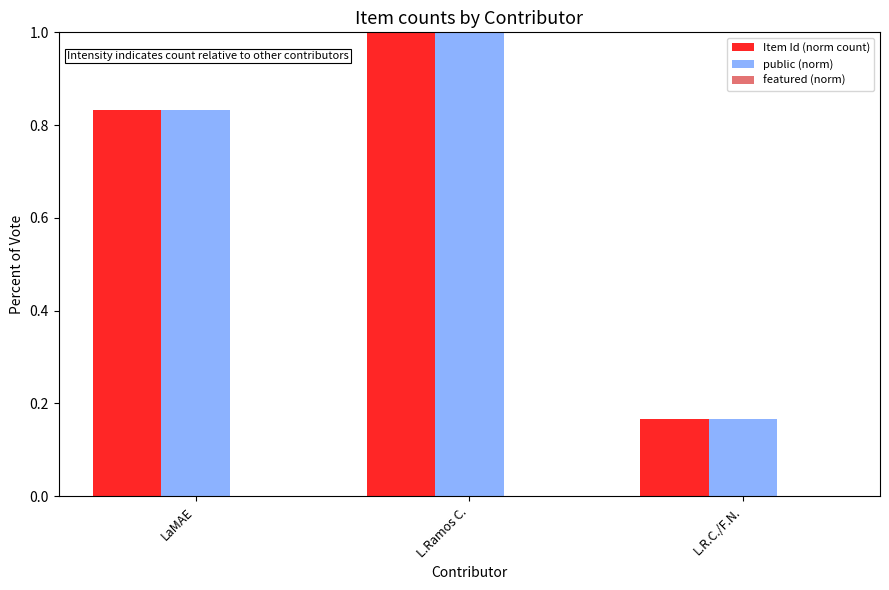

What is the label of the 2nd bar from the left?

L.Ramos C.